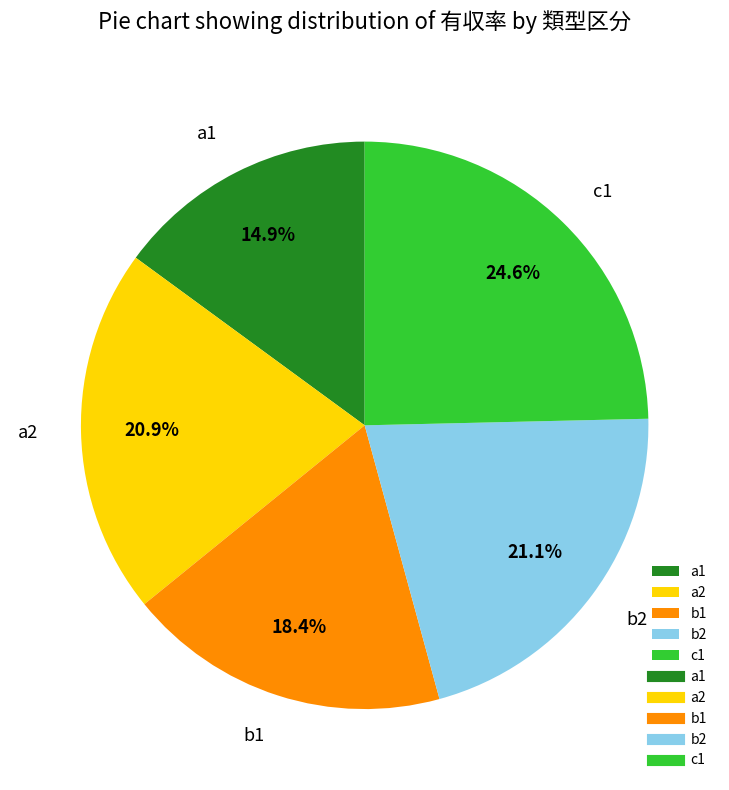

How many slices are in this pie chart?

5